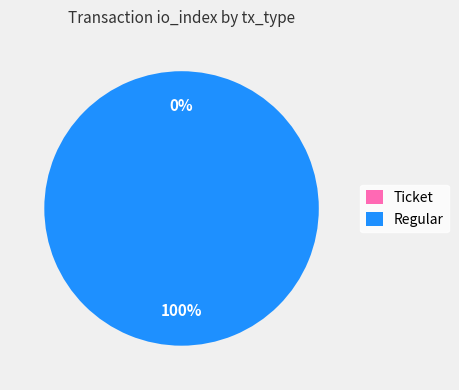

Which category has the biggest portion of the pie?

Regular